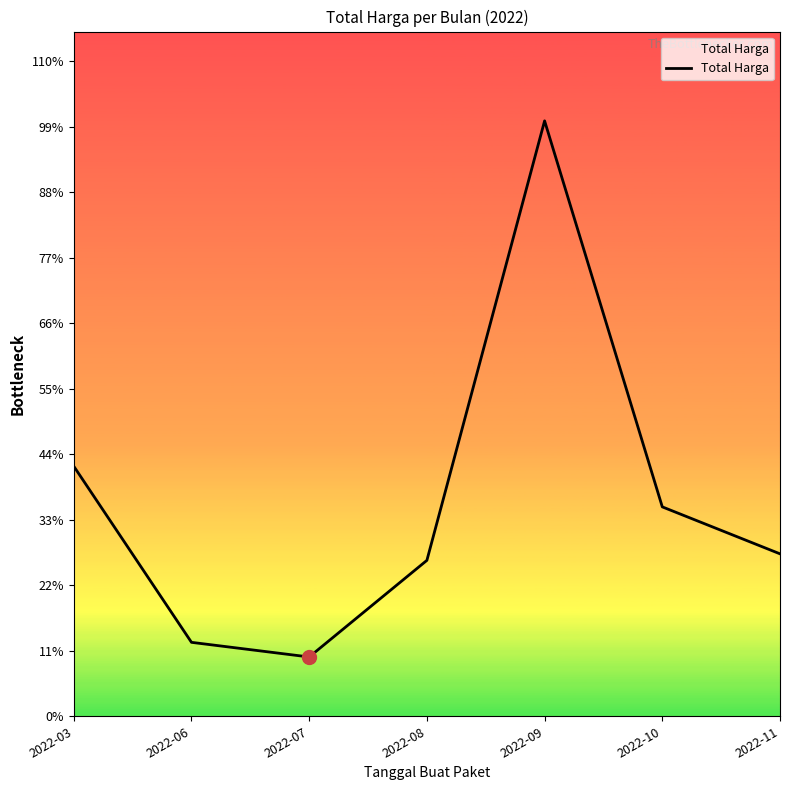

Approximately how many times larger is the value at 2022-06 compared to 2022-11?

0.5